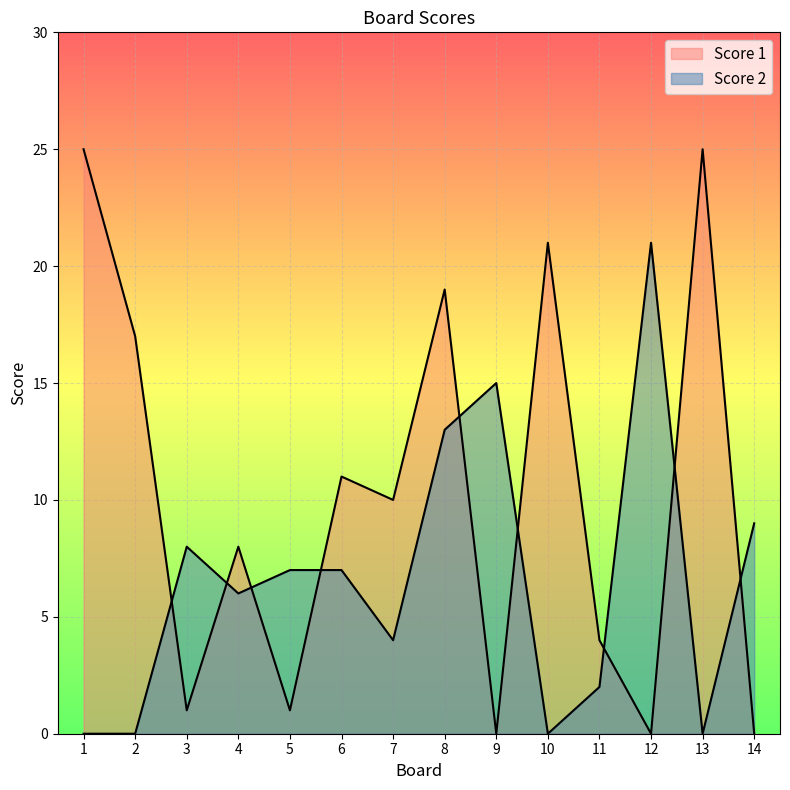

Which series has the widest spread of values?

Score 1